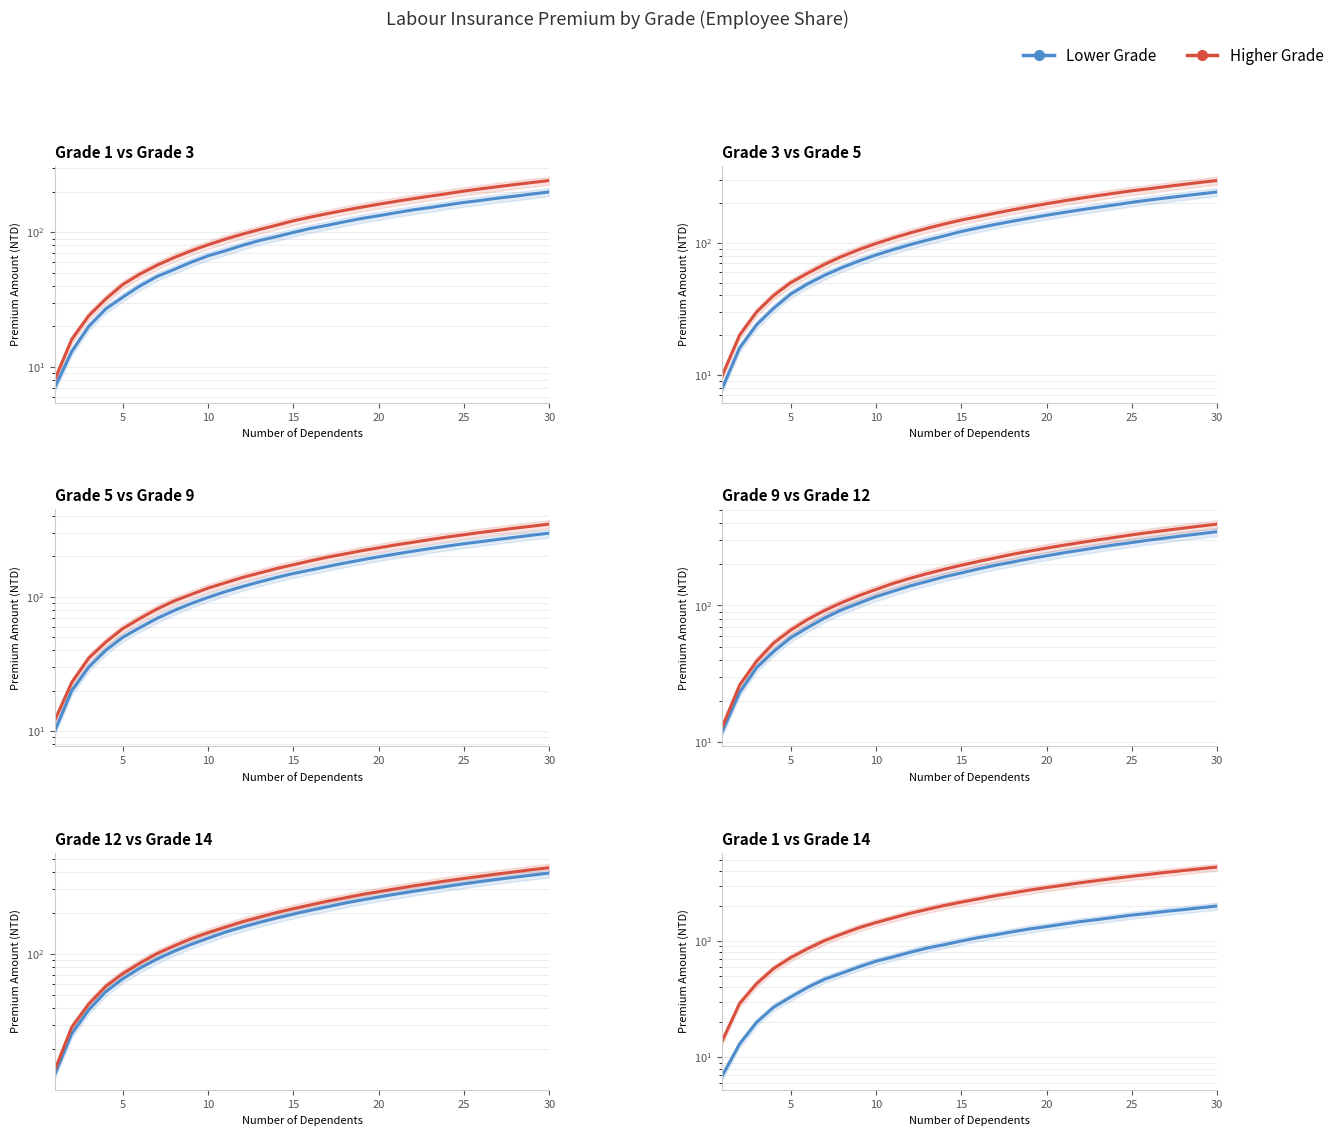

True or false: Grade 3 (13500) and Grade 1 (11100) cross at least once.

False